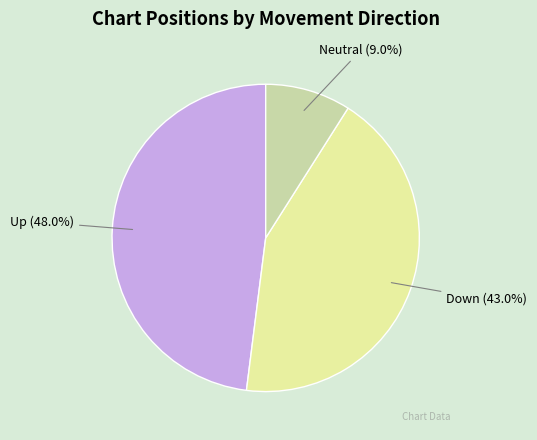

To the nearest percent, what is the average slice percentage?

33%